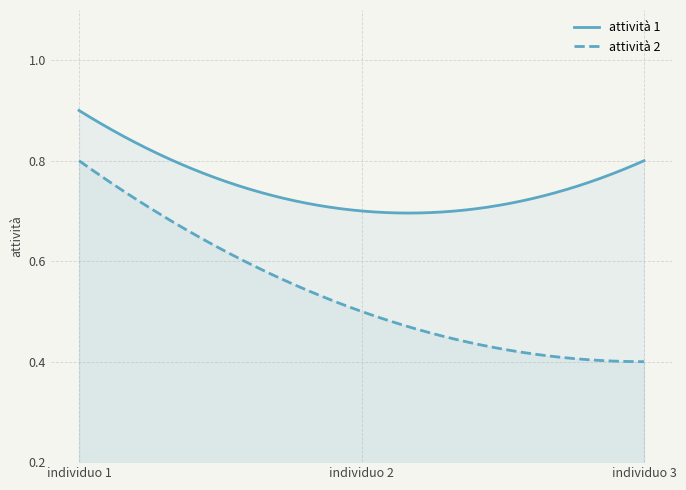

What is the difference between the attività 1 values at individuo 3 and individuo 1?

0.1